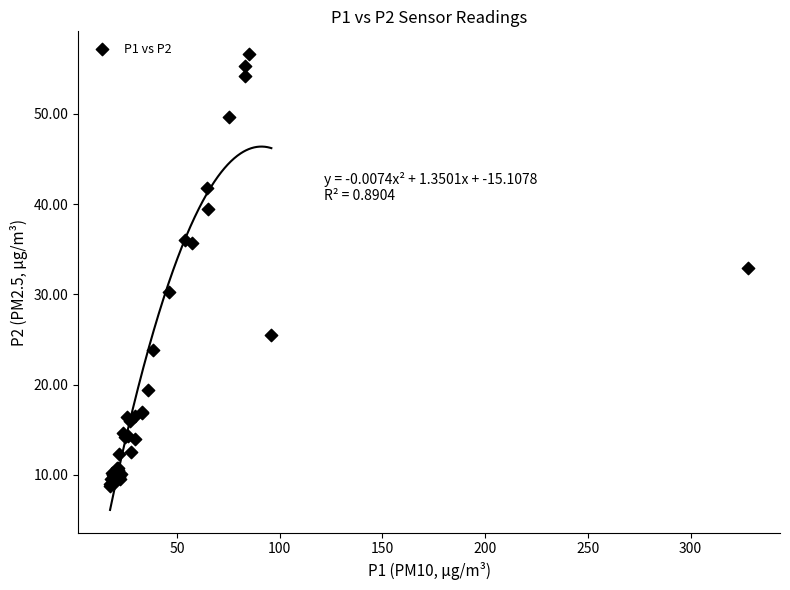

What Y value in the scatter plot is closest to 32?

32.9